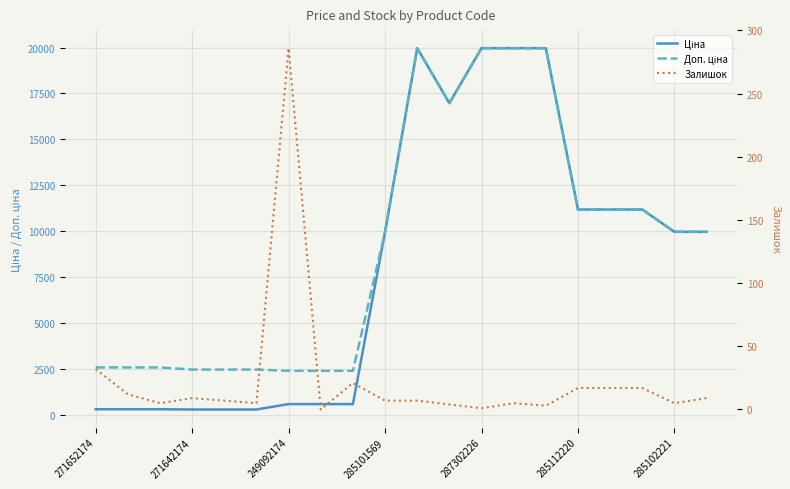

At how many categories does at least one series exceed 13487?

5